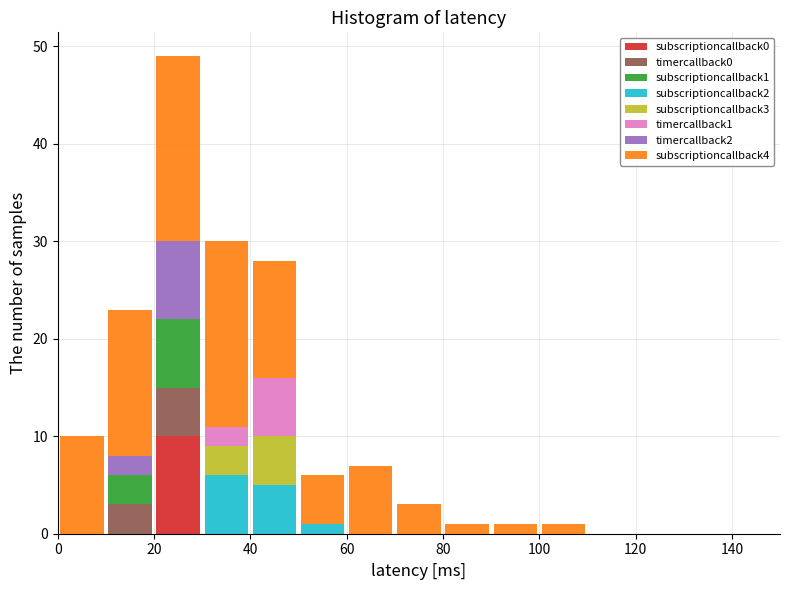

Which range on the x-axis has the tallest stacked bar (by total height)?

20 to 30